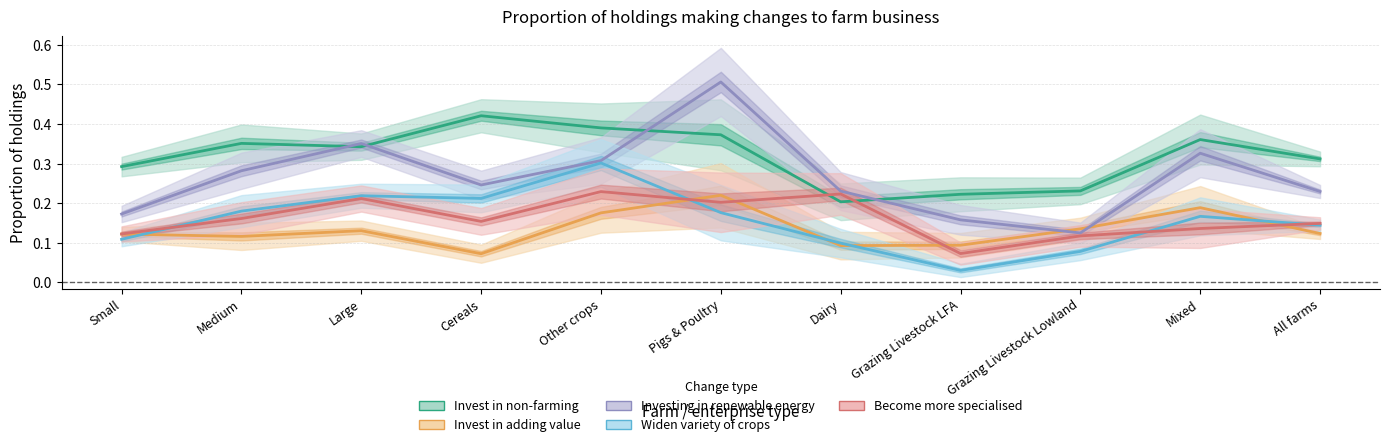

Reading left to right, transcribe all the data shown in this chart.

Invest in non-farming: Small=0.3	Medium=0.4	Large=0.3	Cereals=0.4	Other crops=0.4	Pigs & Poultry=0.4	Dairy=0.2	Grazing Livestock LFA=0.2	Grazing Livestock Lowland=0.2	Mixed=0.4	All farms=0.3
Invest in adding value: Small=0.1	Medium=0.1	Large=0.1	Cereals=0.1	Other crops=0.2	Pigs & Poultry=0.2	Dairy=0.1	Grazing Livestock LFA=0.1	Grazing Livestock Lowland=0.1	Mixed=0.2	All farms=0.1
Investing in renewable energy: Small=0.2	Medium=0.3	Large=0.4	Cereals=0.2	Other crops=0.3	Pigs & Poultry=0.5	Dairy=0.2	Grazing Livestock LFA=0.2	Grazing Livestock Lowland=0.1	Mixed=0.3	All farms=0.2
Widen variety of crops: Small=0.1	Medium=0.2	Large=0.2	Cereals=0.2	Other crops=0.3	Pigs & Poultry=0.2	Dairy=0.1	Grazing Livestock LFA=0.0	Grazing Livestock Lowland=0.1	Mixed=0.2	All farms=0.1
Become more specialised: Small=0.1	Medium=0.2	Large=0.2	Cereals=0.2	Other crops=0.2	Pigs & Poultry=0.2	Dairy=0.2	Grazing Livestock LFA=0.1	Grazing Livestock Lowland=0.1	Mixed=0.1	All farms=0.1